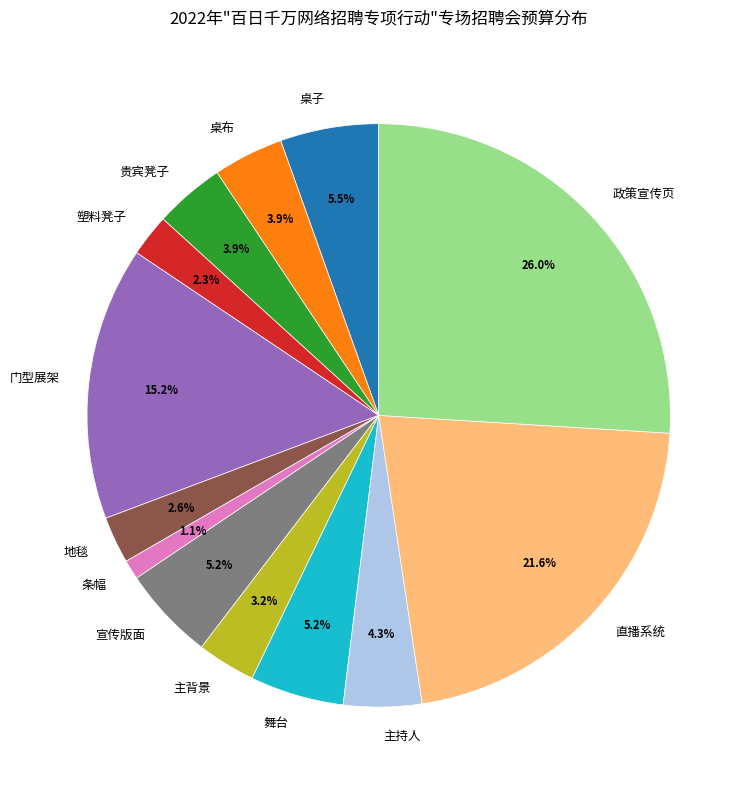

What percentage is NOT represented by 主持人?

95.7%